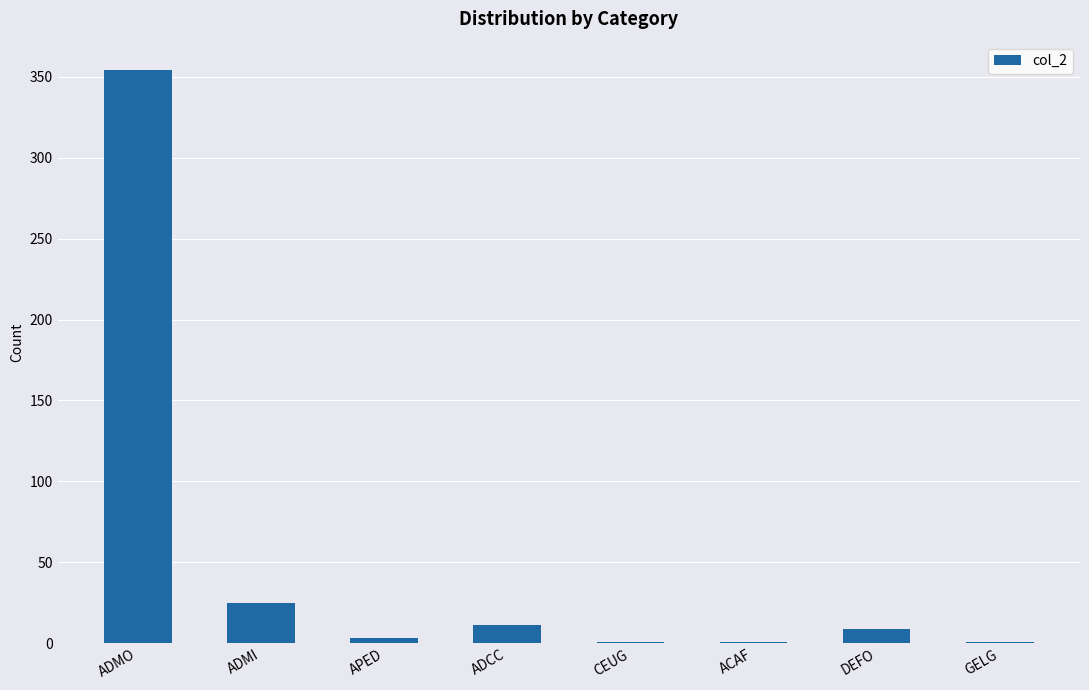

At which label is the value closest to 177?

ADMI